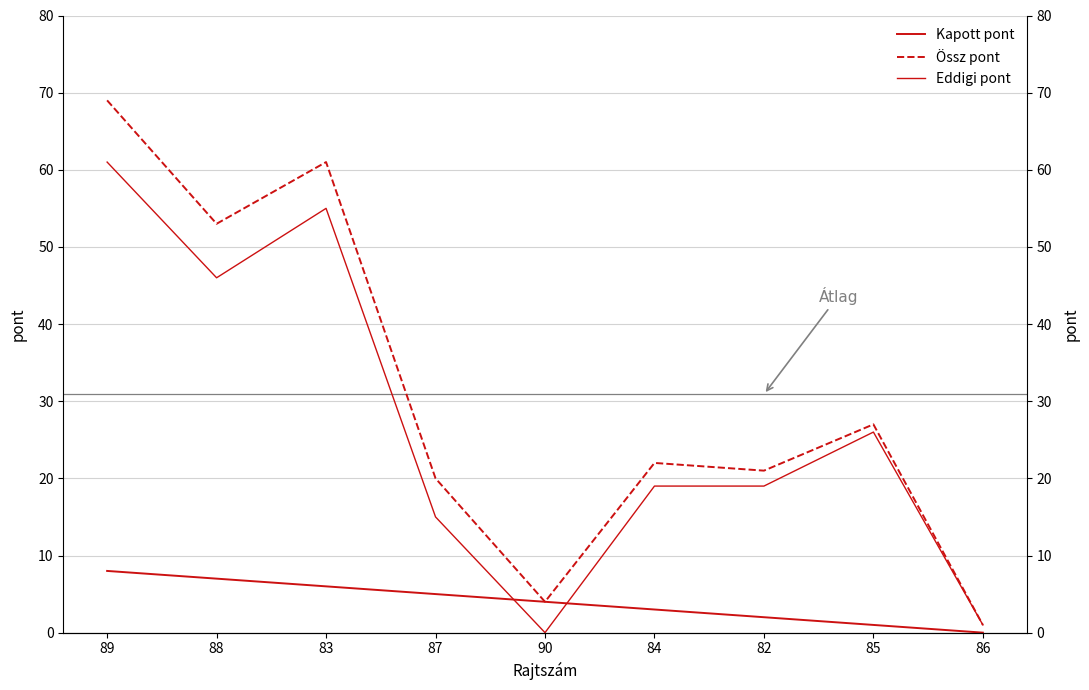

True or false: Össz pont and Kapott pont intersect in this chart.

False